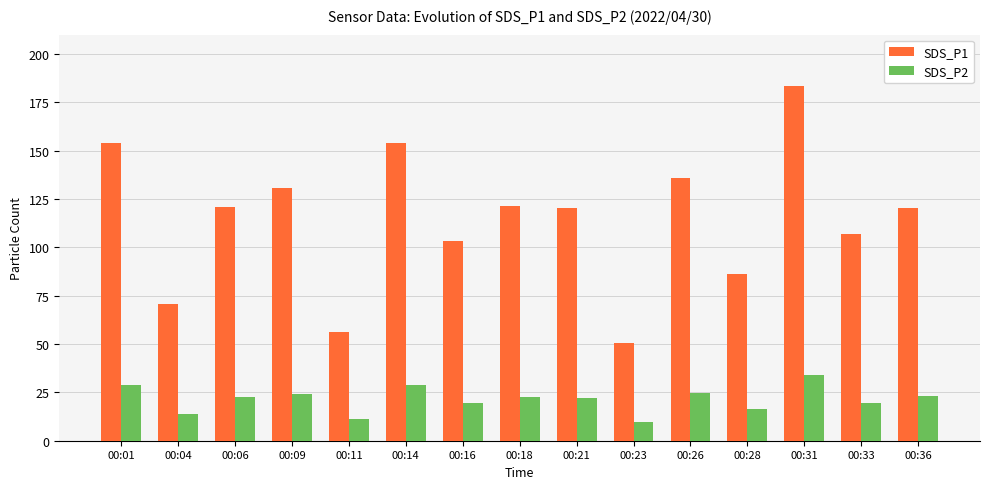

At how many categories does at least one series exceed 144?

3